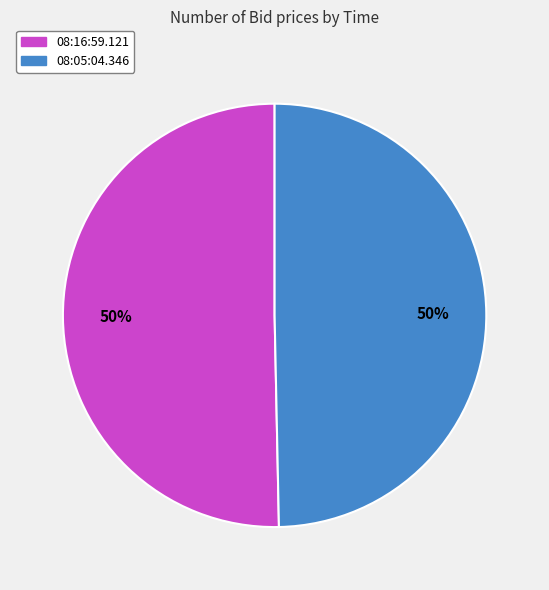

Is the sum of 08:16:59.121 and 08:05:04.346 greater than half?

Yes